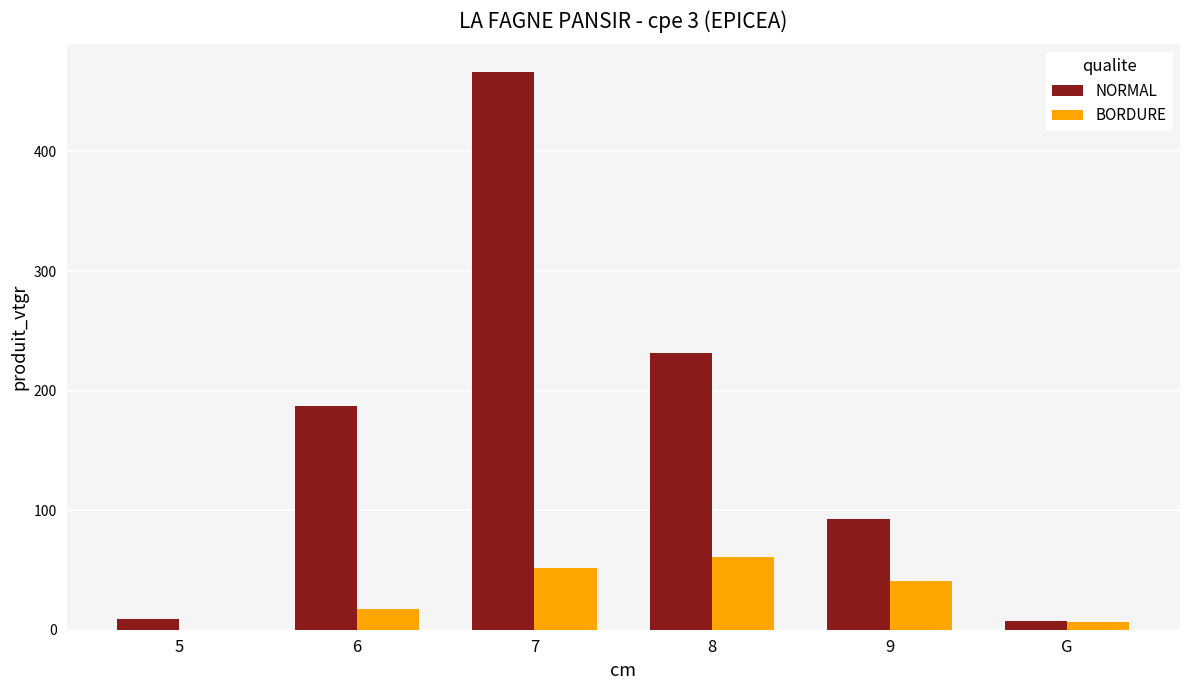

Is it true that BORDURE equals 25.6 at 9?

False